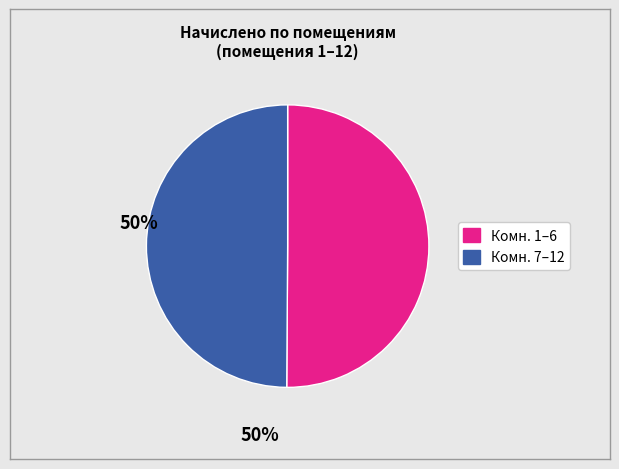

Count the number of slices in the pie.

2